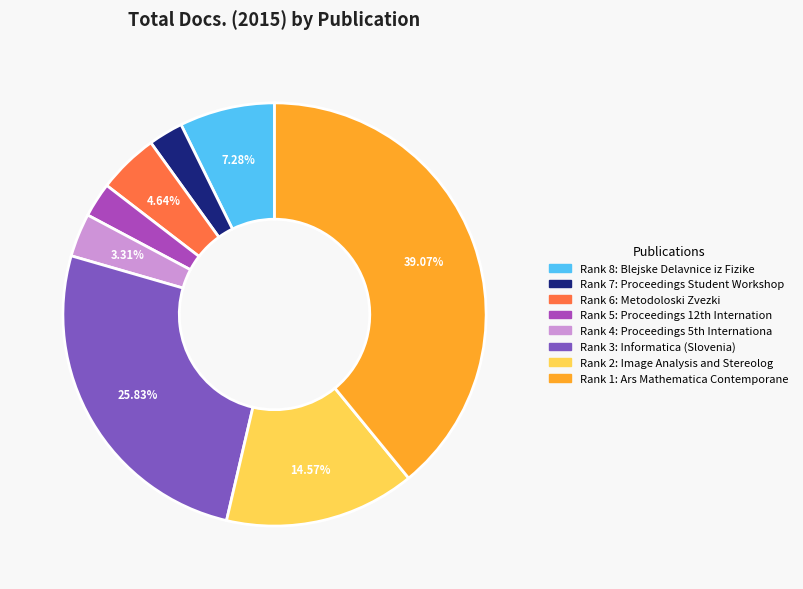

Does any single category account for the majority?

No